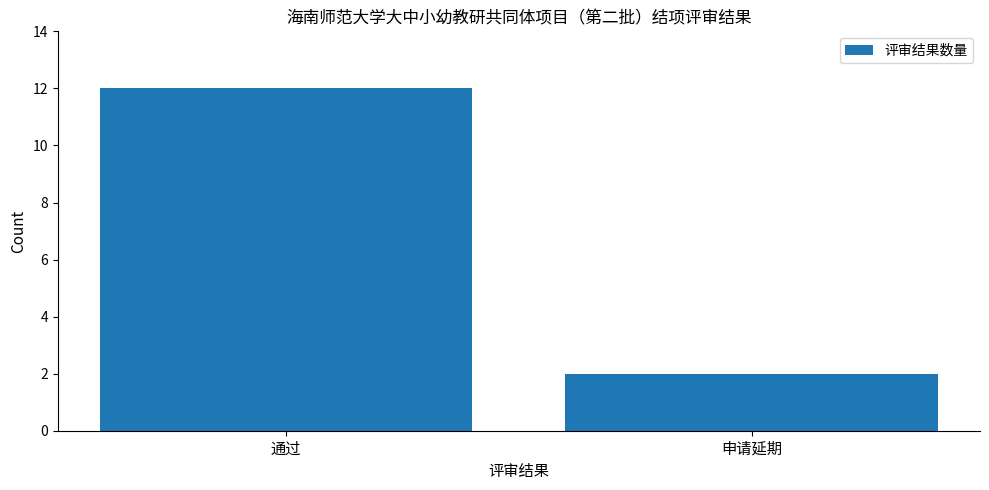

What is the smallest value displayed?

2